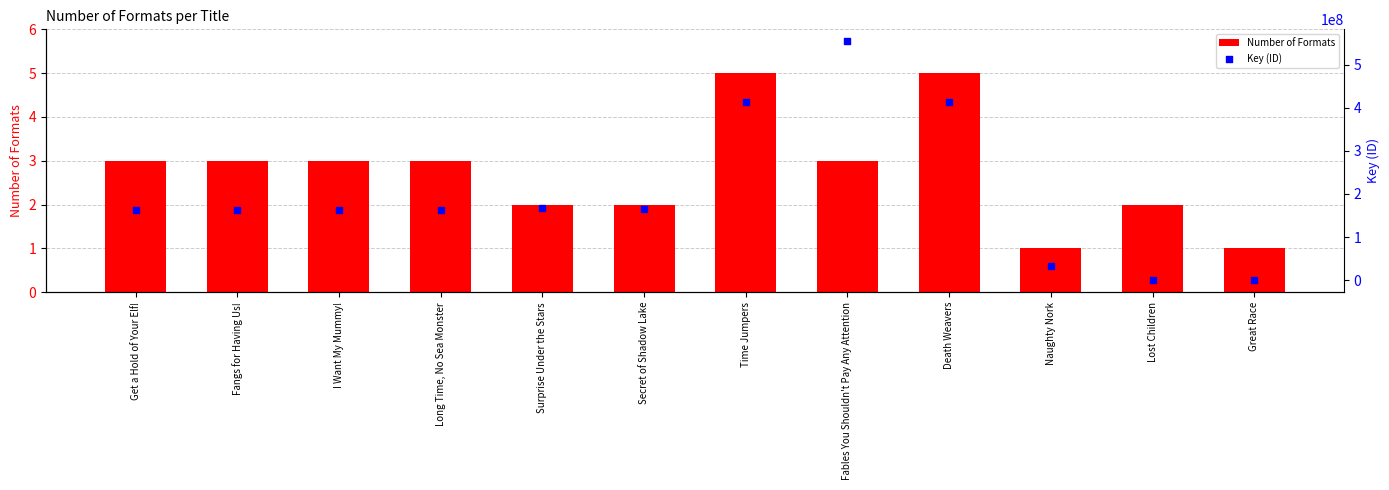

Which series has the largest total across all categories?

Key (ID)